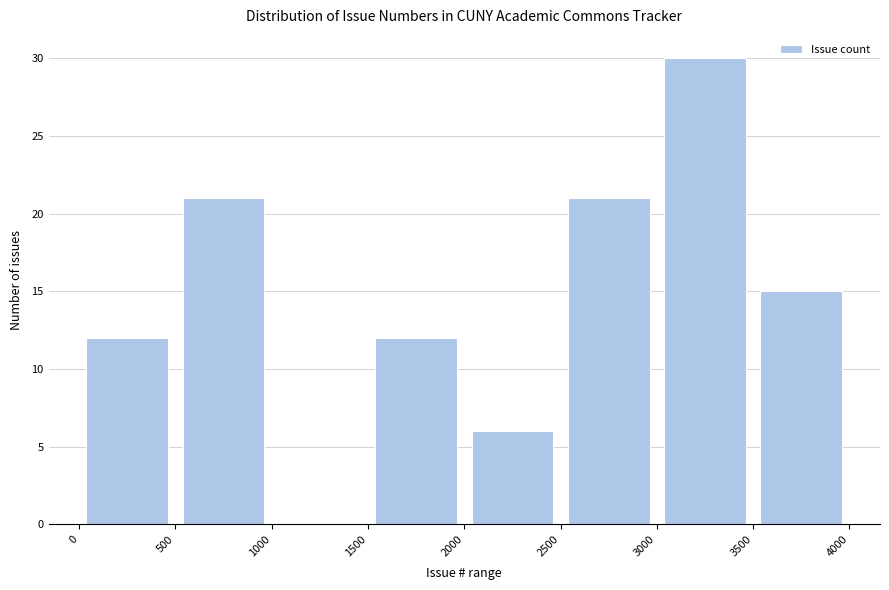

How tall is the bar that spans 2500 to 3000 on the x-axis? The values are not printed on the chart, so give them approximately, as read against the axis.

21